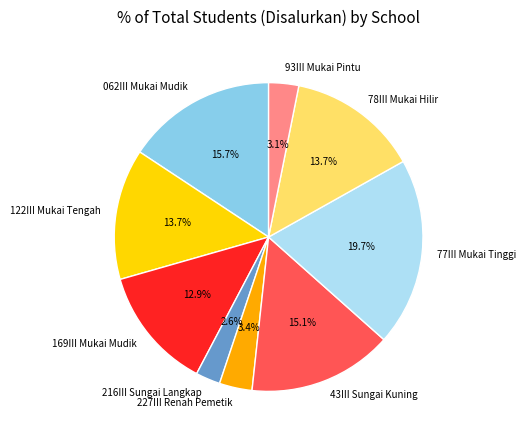

How many slices are in this pie chart?

9